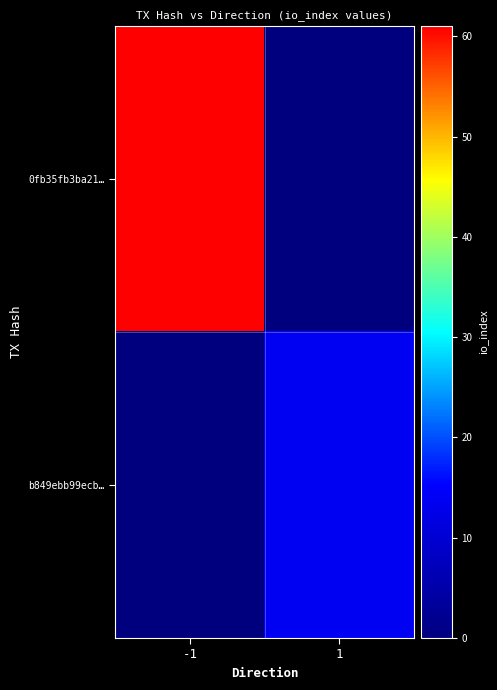

Between -1 and 1, which series saw the biggest shift?

0fb35fb3ba21…